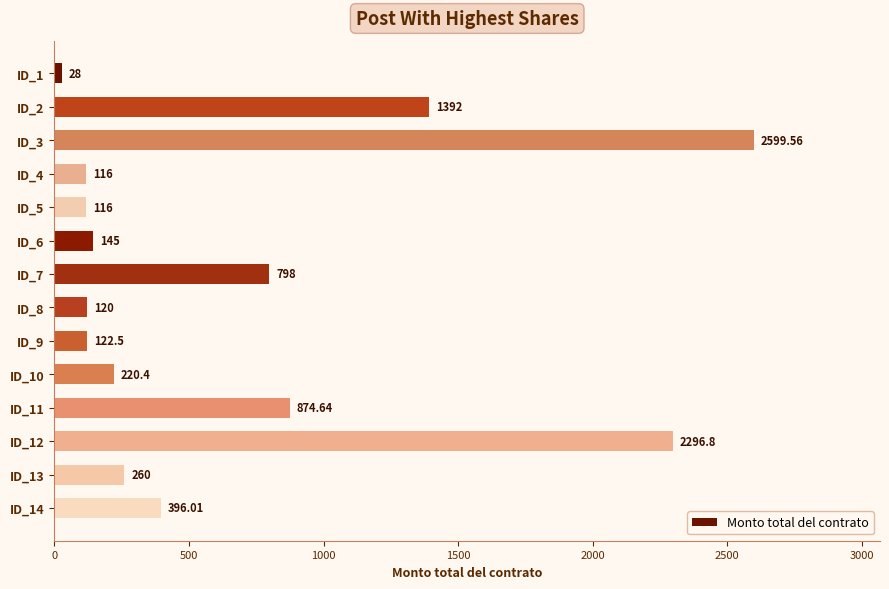

At which label is the value closest to 1313?

ID_2